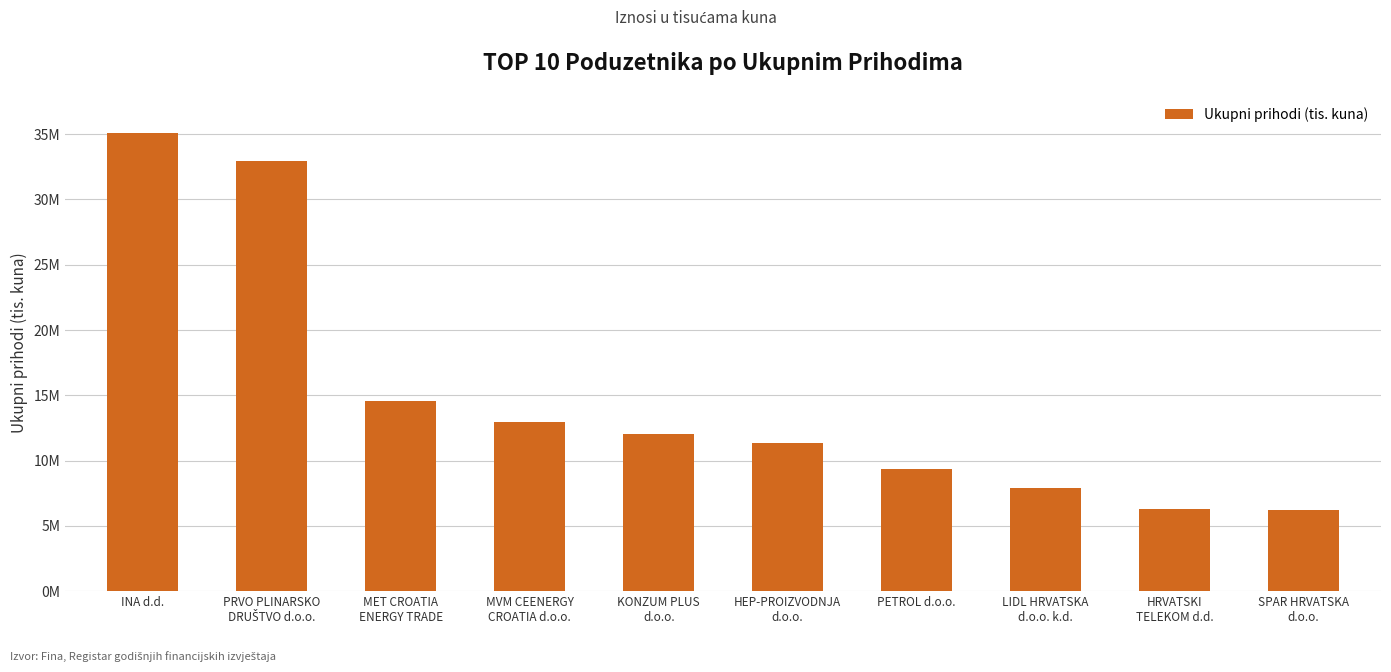

Are the bars horizontal?

No